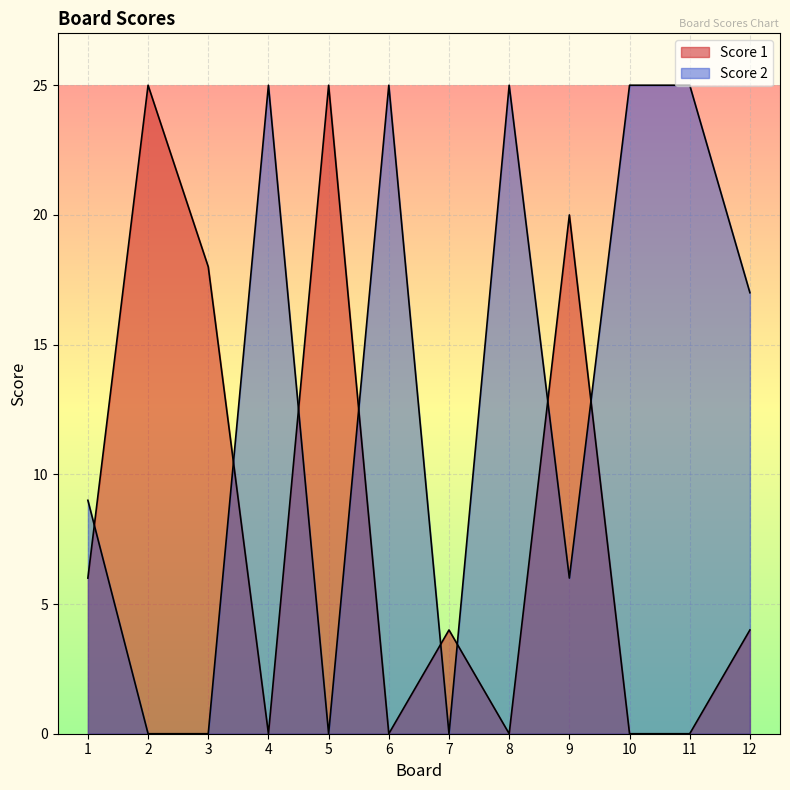

At which category does Score 1 reach its first local peak?

2